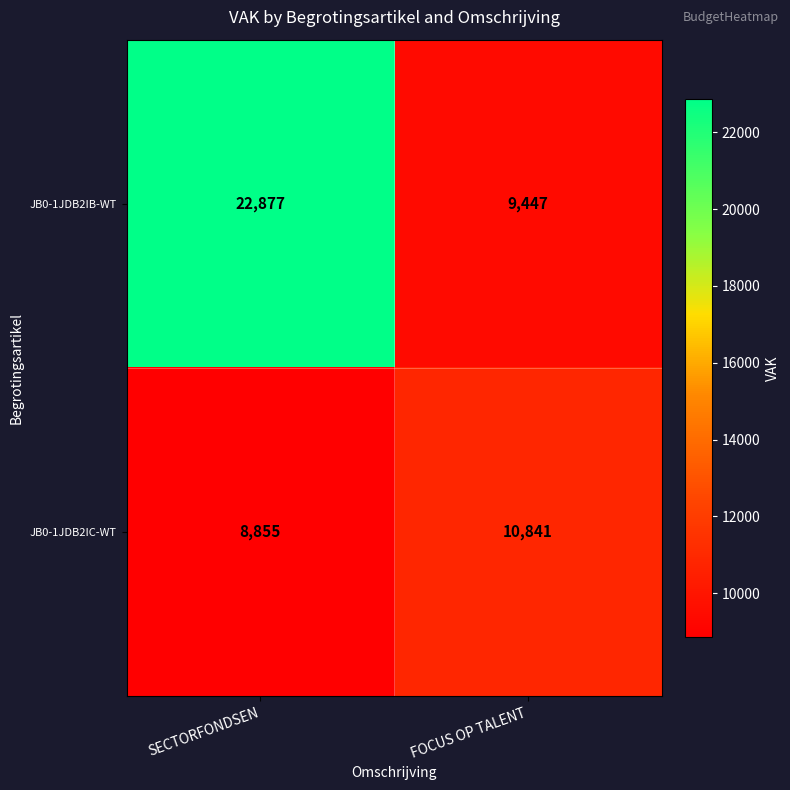

Reading right to left, transcribe all the data shown in this chart.

JB0-1JDB2IB-WT: FOCUS OP TALENT=9447	SECTORFONDSEN=22877
JB0-1JDB2IC-WT: FOCUS OP TALENT=10841	SECTORFONDSEN=8855